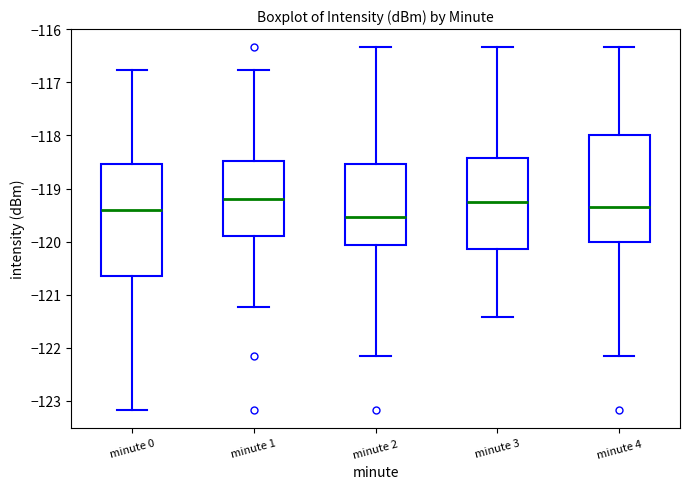

Where does the upper whisker of the box for minute 1 end on the y-axis? The values are not printed on the chart, so give them approximately, as read against the axis.

-116.8